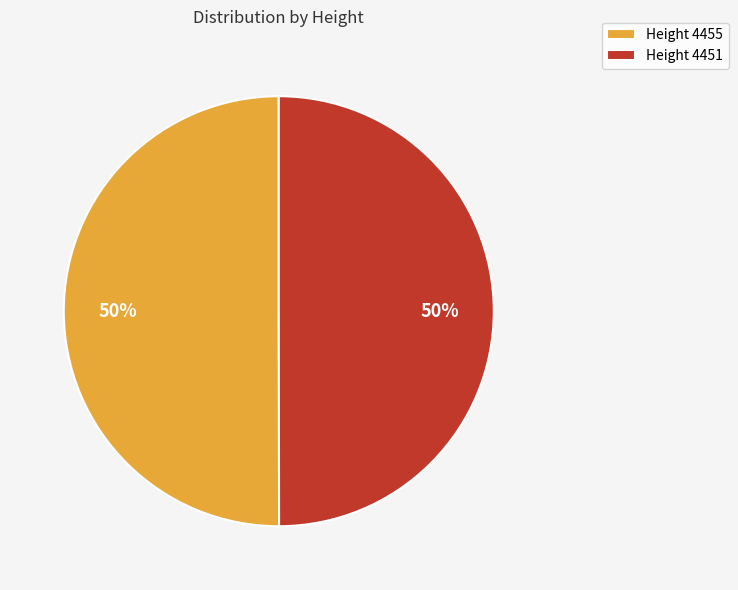

True or false: Height 4455 accounts for 38% of the total.

False